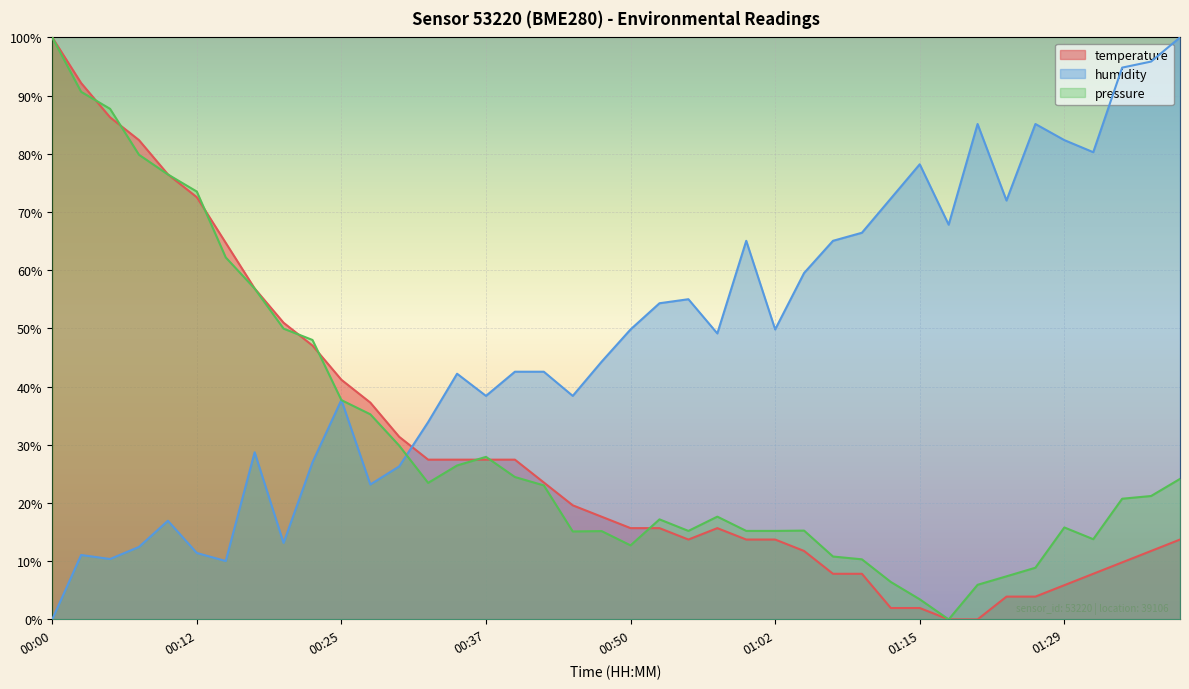

Between 01:34 and 01:31, which is larger?

01:34